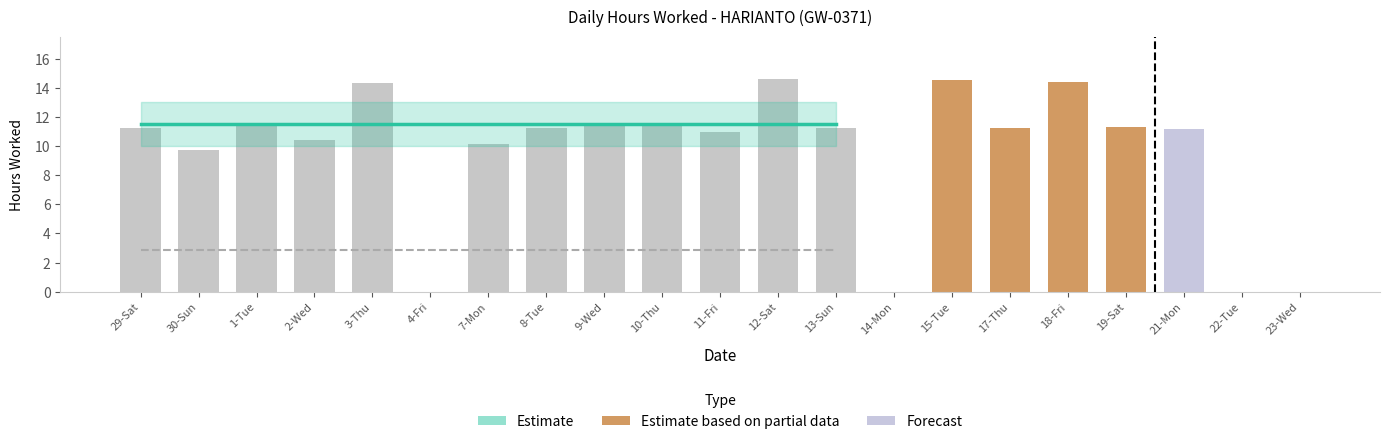

What is the average value?

9.6